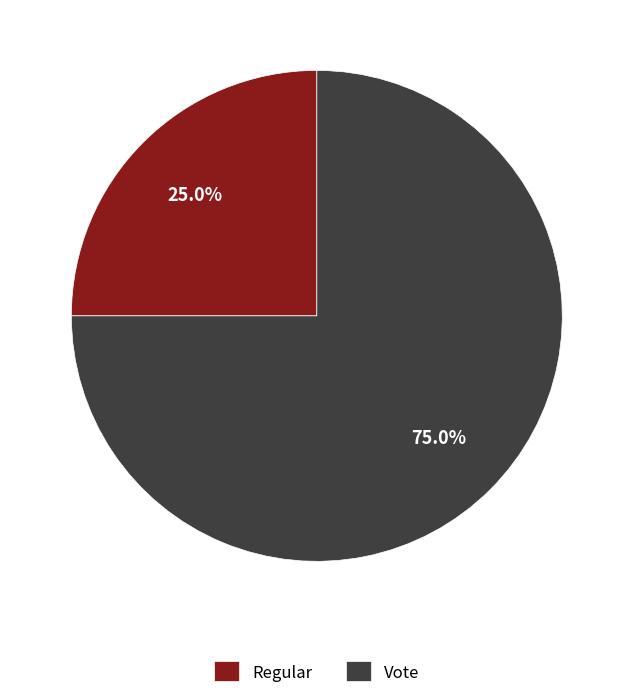

Which slice is the largest?

Vote